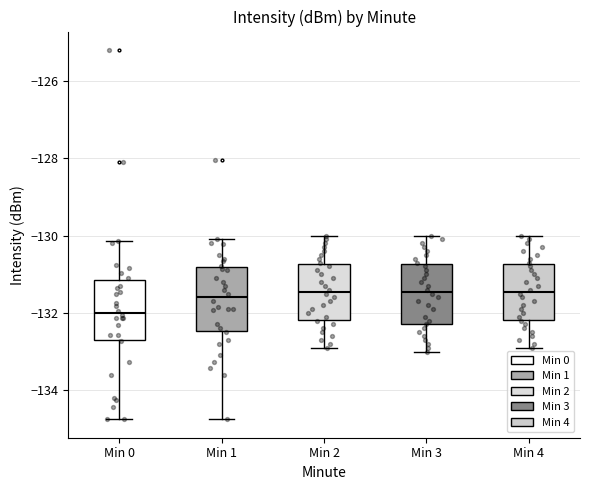

Where is the upper edge of the box for Min 3 on the y-axis? The values are not printed on the chart, so give them approximately, as read against the axis.

-130.8